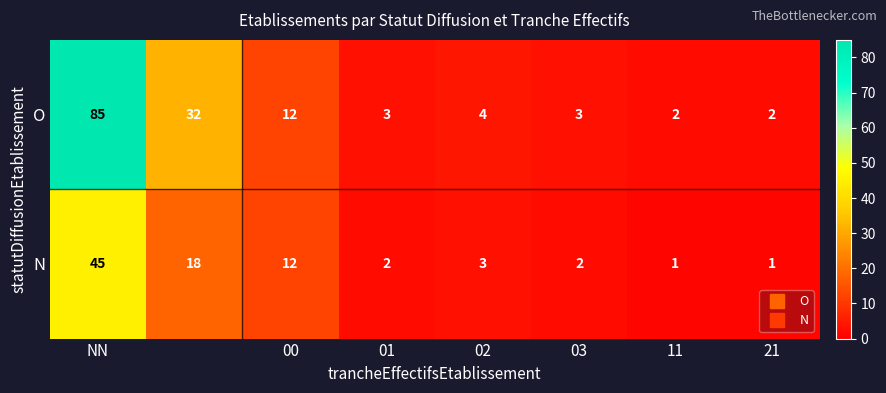

Which series has the largest range (max minus min)?

O